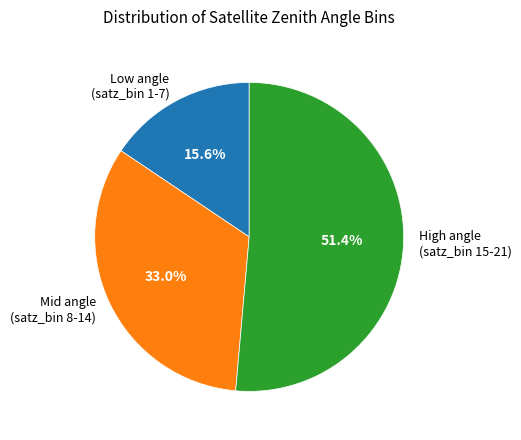

What percentage is NOT represented by Low angle (satz_bin 1-7)?

84.4%